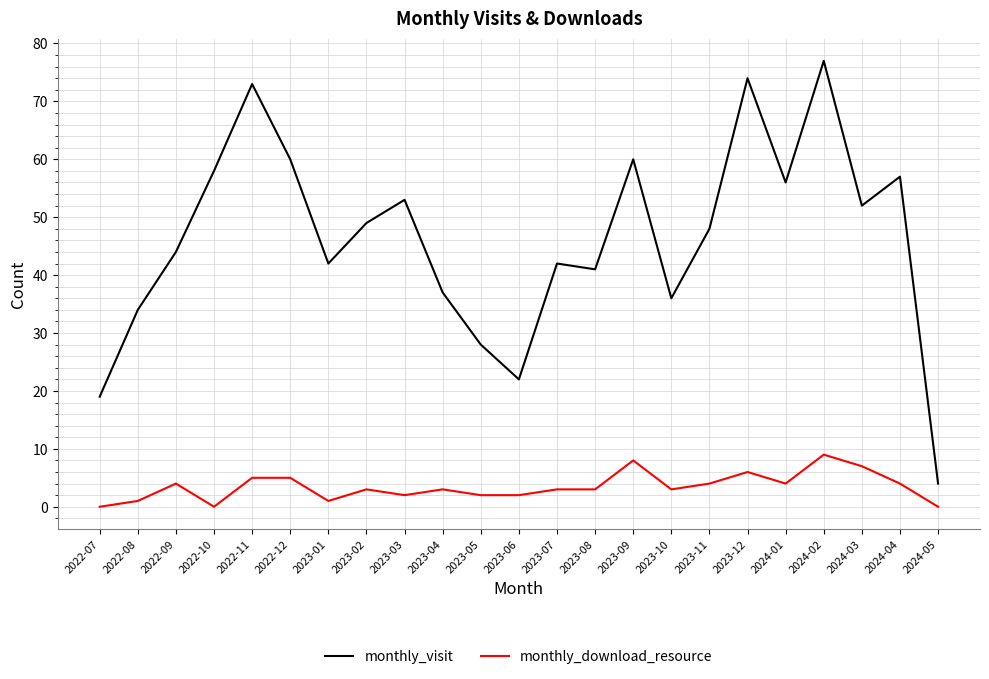

Which category has the highest value across all series?

2024-02